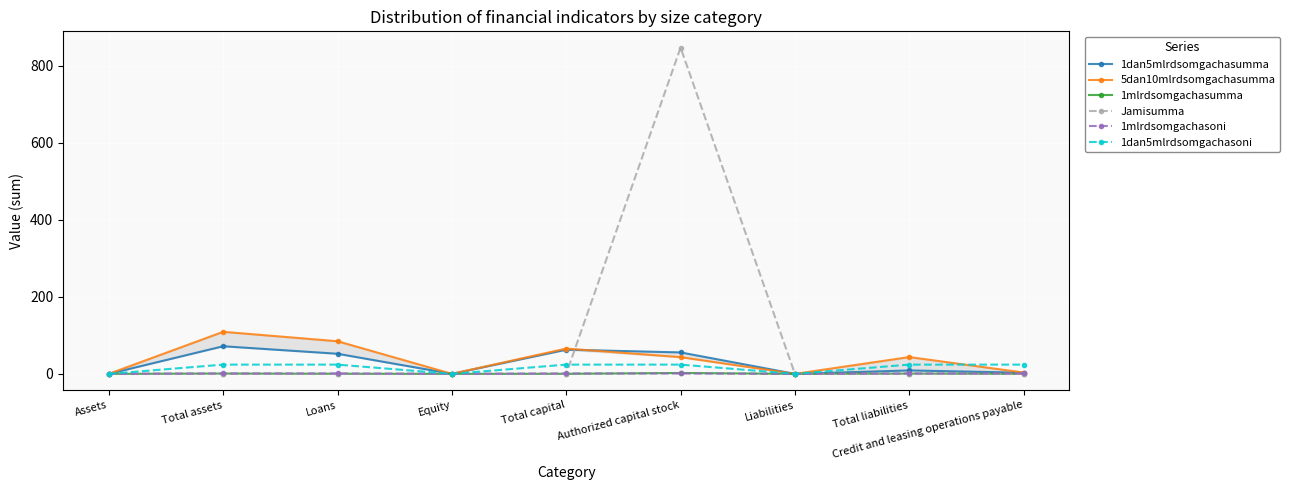

What is the label of the 2nd point from the left?

Total assets